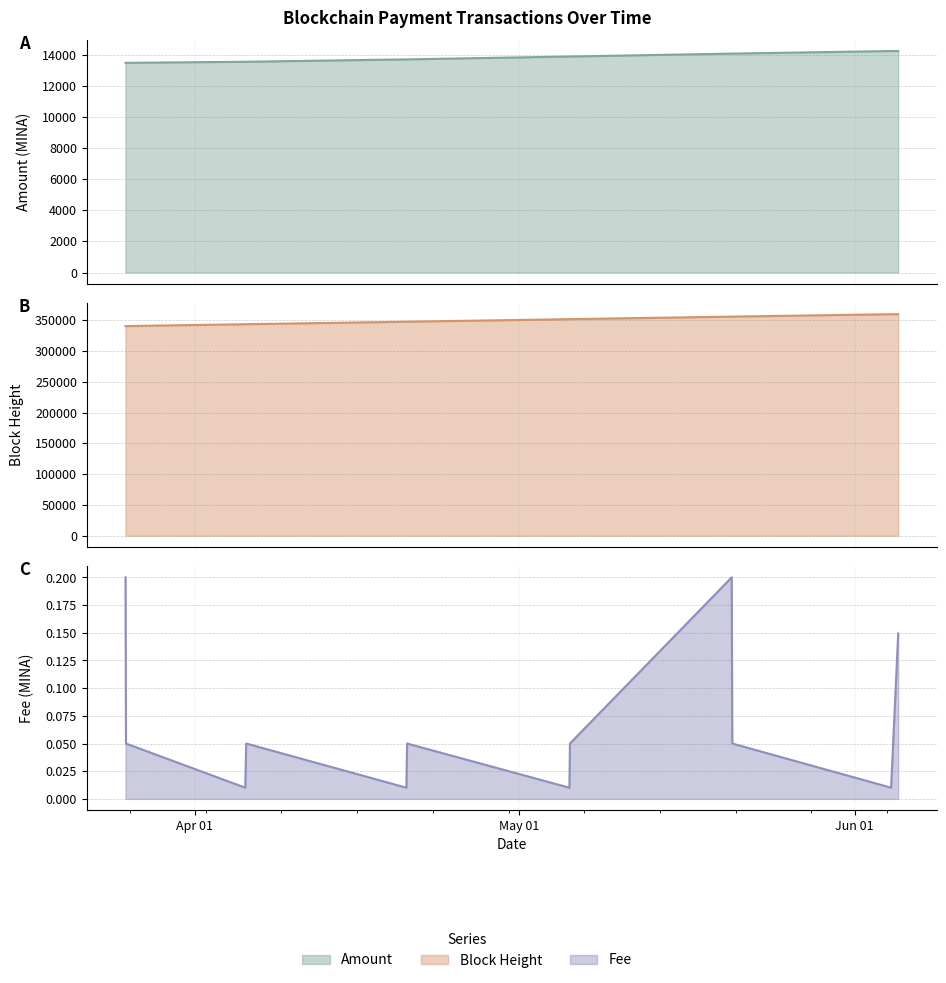

True or false: BlockHeight line has more than 1 interior local peaks.

False